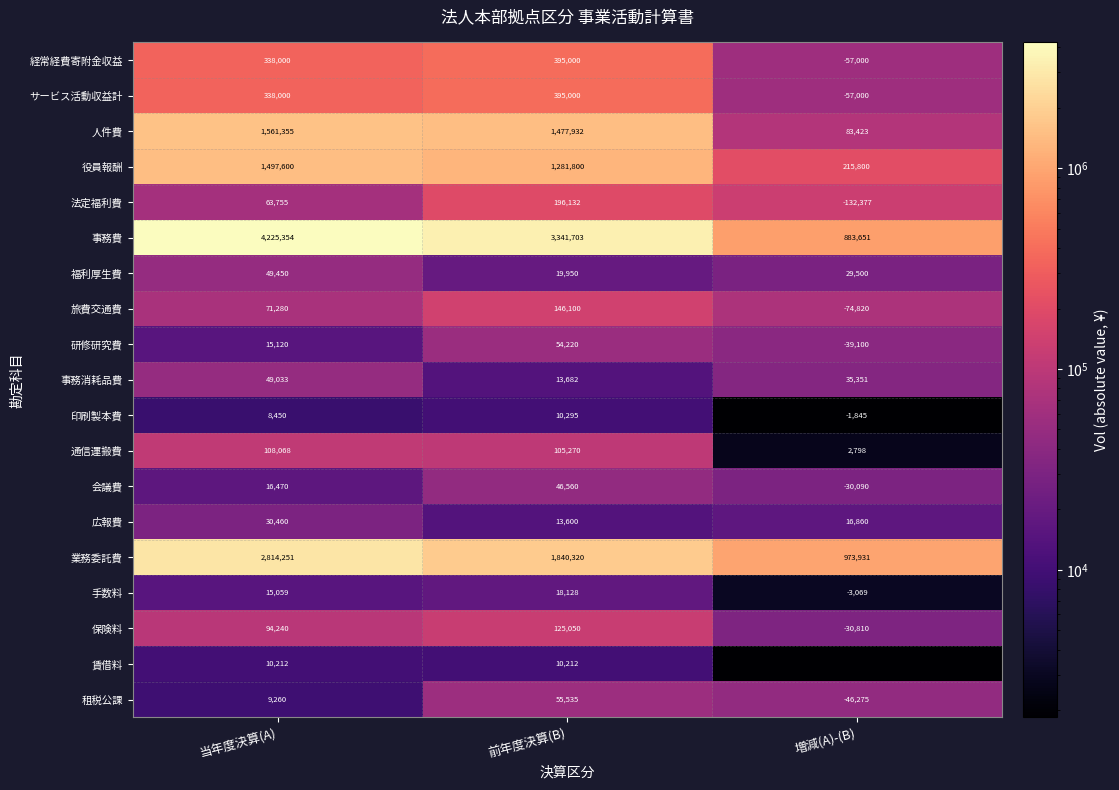

What is the average value of the 旅費交通費 series?

47520